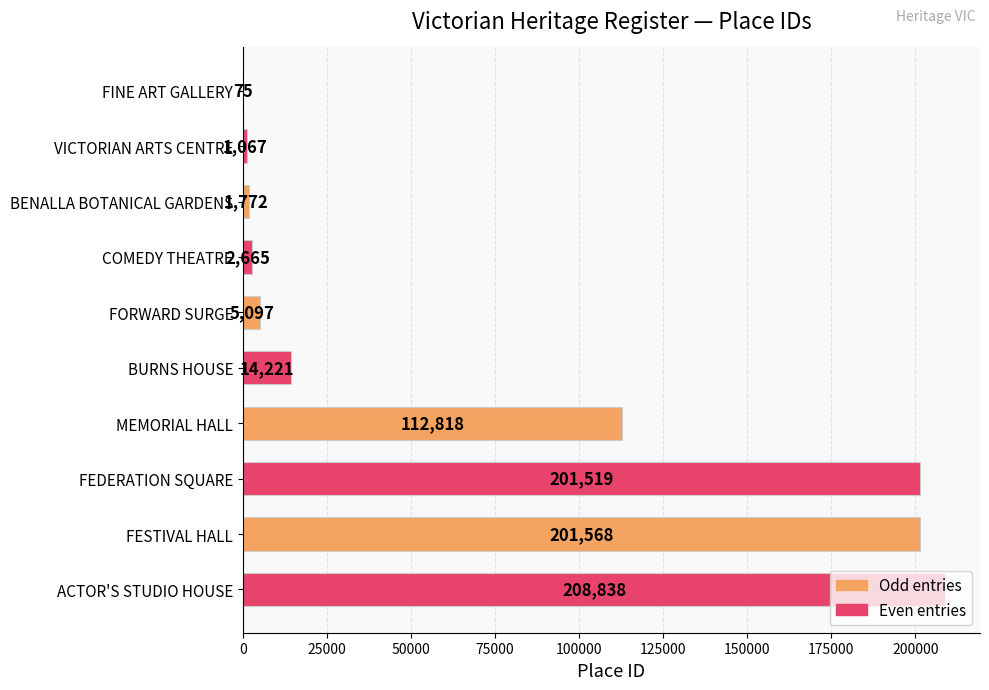

Is it true that the value at ACTOR'S STUDIO HOUSE is 128004?

False